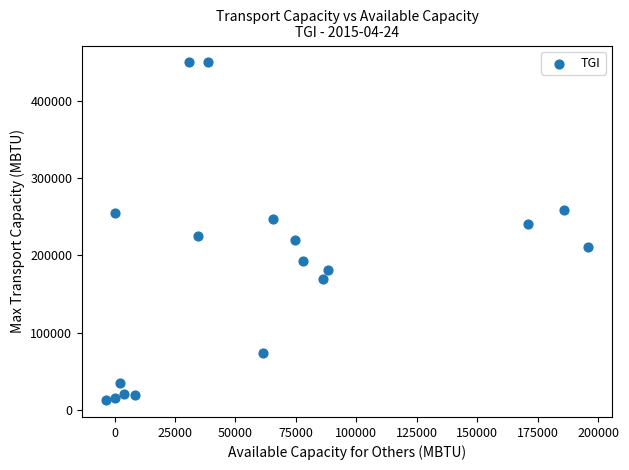

What is the range of X values (max minus min)?

199356.0